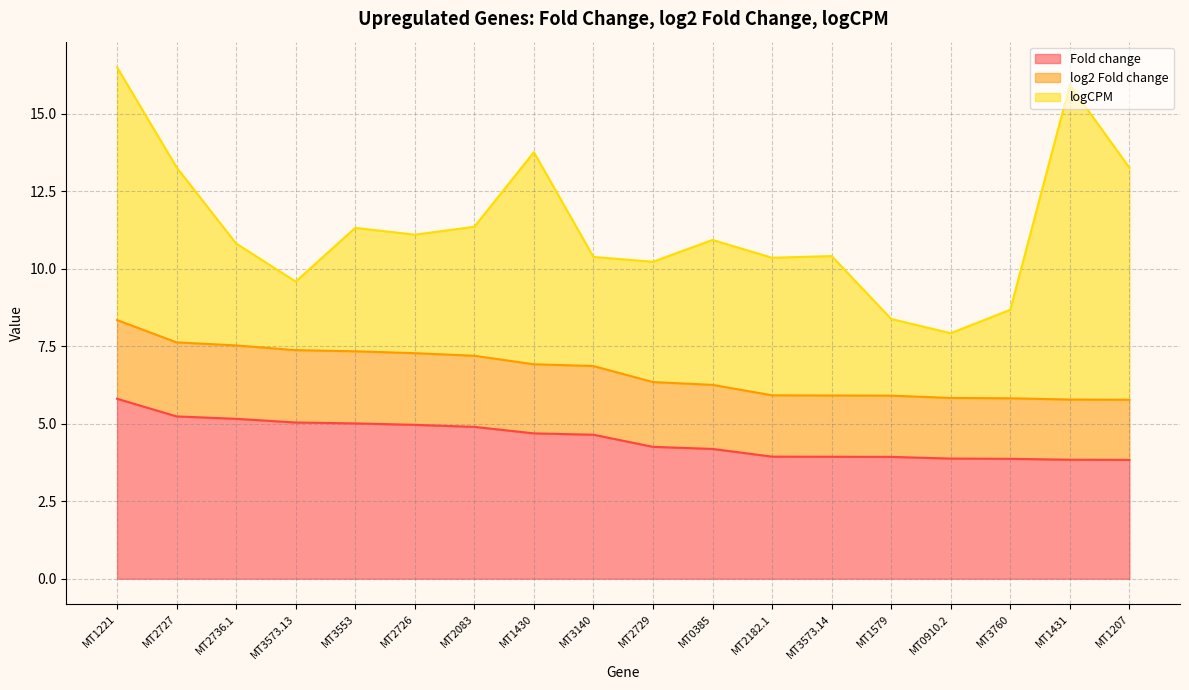

Is it true that Fold change equals 3.9 at MT0910.2?

True